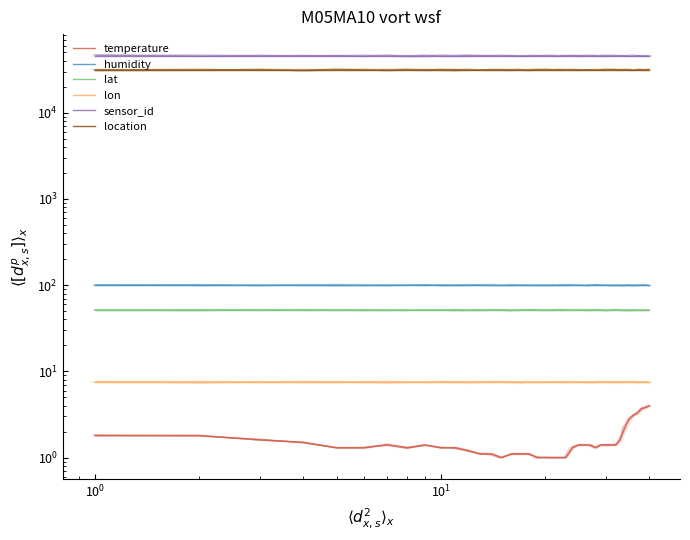

Count the number of data series in this chart.

6